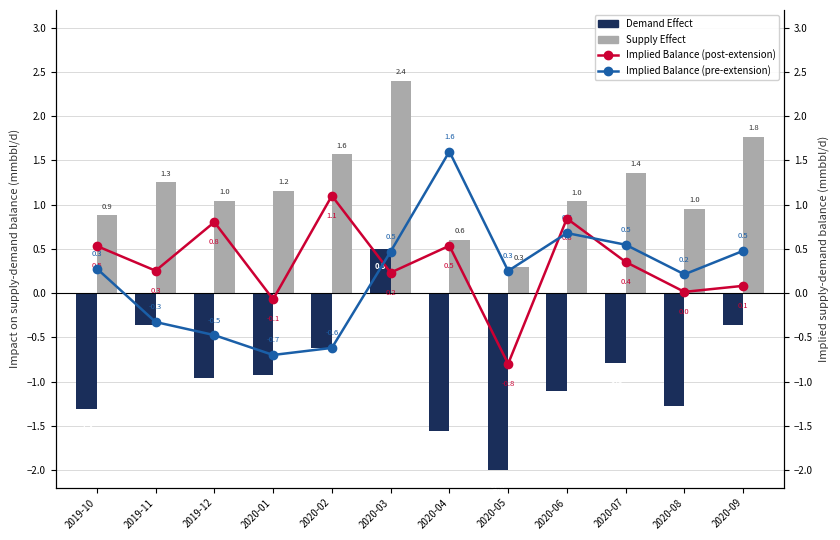

Reading left to right, what are all the values shown in this chart?

Demand Effect: -1.3	-0.4	-1.0	-0.9	-0.6	0.5	-1.6	-2.0	-1.1	-0.8	-1.3	-0.4
Supply Effect: 0.9	1.3	1.0	1.2	1.6	2.4	0.6	0.3	1.0	1.4	1.0	1.8
Implied Balance (post-extension): 0.5	0.3	0.8	-0.1	1.1	0.2	0.5	-0.8	0.8	0.4	0.0	0.1
Implied Balance (pre-extension): 0.3	-0.3	-0.5	-0.7	-0.6	0.5	1.6	0.3	0.7	0.5	0.2	0.5